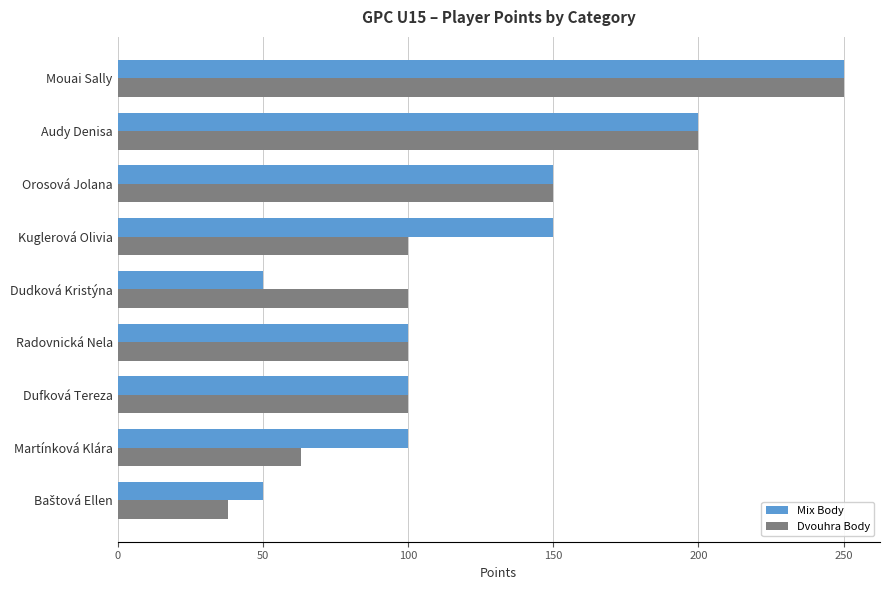

How many data points does each series have?

9